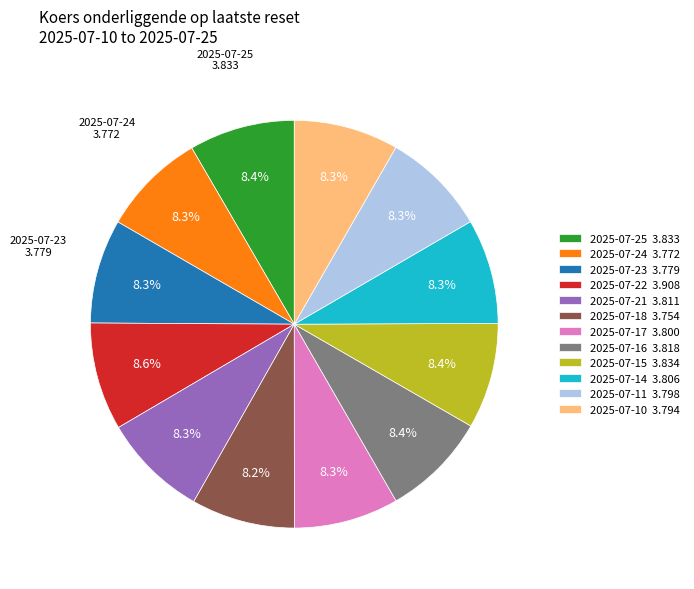

Does any single category account for the majority?

No